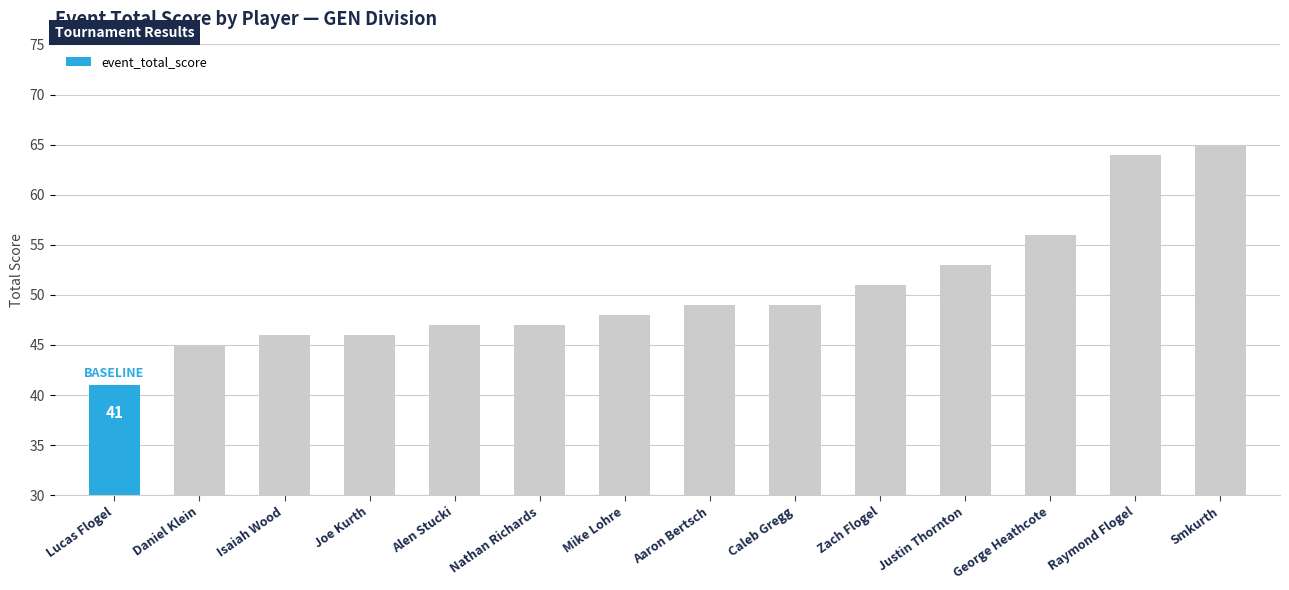

How many bars are there in total?

14